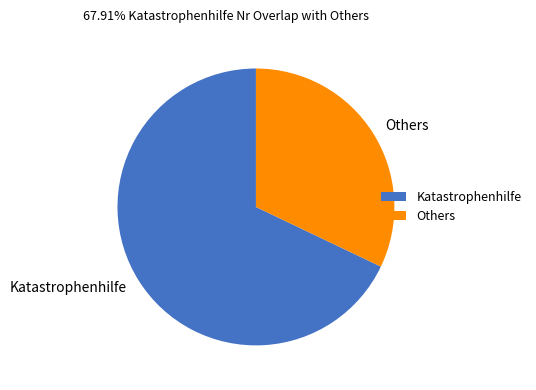

Does any single category account for the majority?

Yes